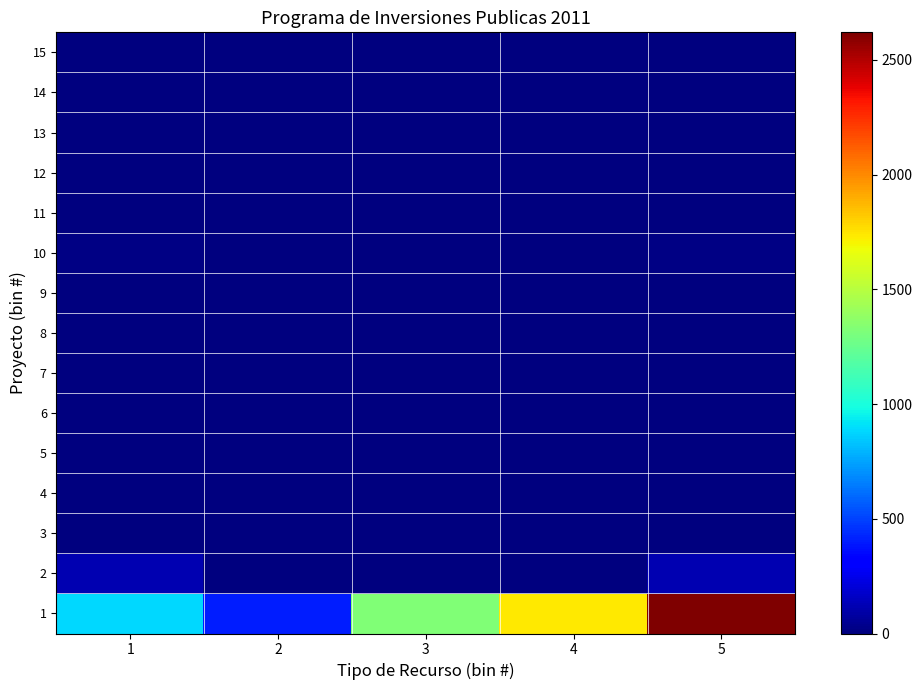

Reading left to right, extract all data points from this chart.

1: 1=886.1	2=404.0	3=1329.4	4=1733.4	5=2619.5
2: 1=119.0	2=0.0	3=0.0	4=0.0	5=119.0
3: 1=3.0	2=0.0	3=0.0	4=0.0	5=3.0
4: 1=1.2	2=0.0	3=0.0	4=0.0	5=1.2
5: 1=0.6	2=0.0	3=0.0	4=0.0	5=0.6
6: 1=8.0	2=0.0	3=0.0	4=0.0	5=8.0
7: 1=2.5	2=0.0	3=0.0	4=0.0	5=2.5
8: 1=5.5	2=0.0	3=0.0	4=0.0	5=5.5
9: 1=4.5	2=0.0	3=0.0	4=0.0	5=4.5
10: 1=12.0	2=0.0	3=0.0	4=0.0	5=12.0
11: 1=3.8	2=0.0	3=0.0	4=0.0	5=3.8
12: 1=3.4	2=0.0	3=0.0	4=0.0	5=3.4
13: 1=4.3	2=0.0	3=0.0	4=0.0	5=4.3
14: 1=1.0	2=0.0	3=0.0	4=0.0	5=1.0
15: 1=7.0	2=0.0	3=0.0	4=0.0	5=7.0